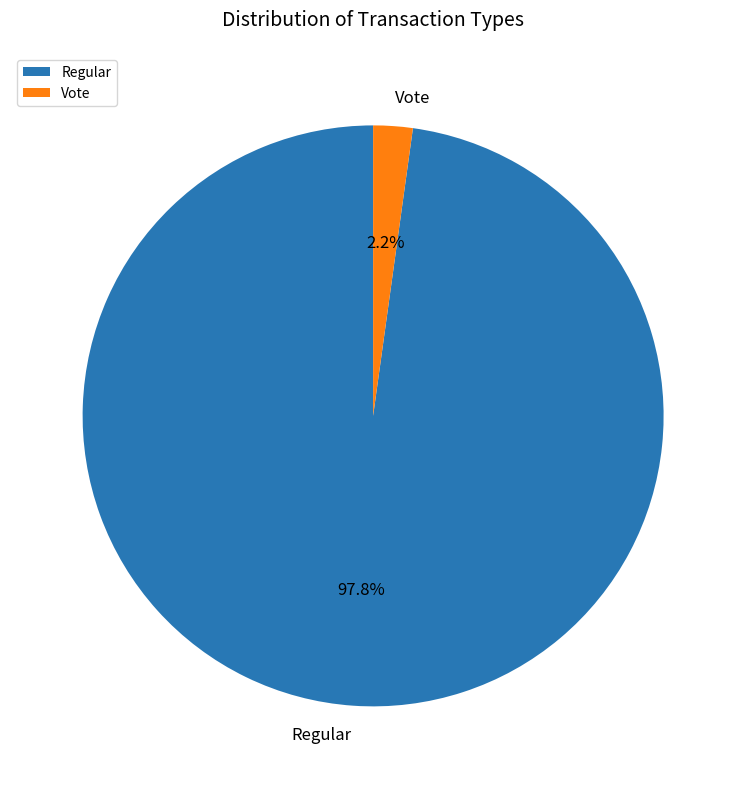

Between Vote and Regular, which is larger?

Regular